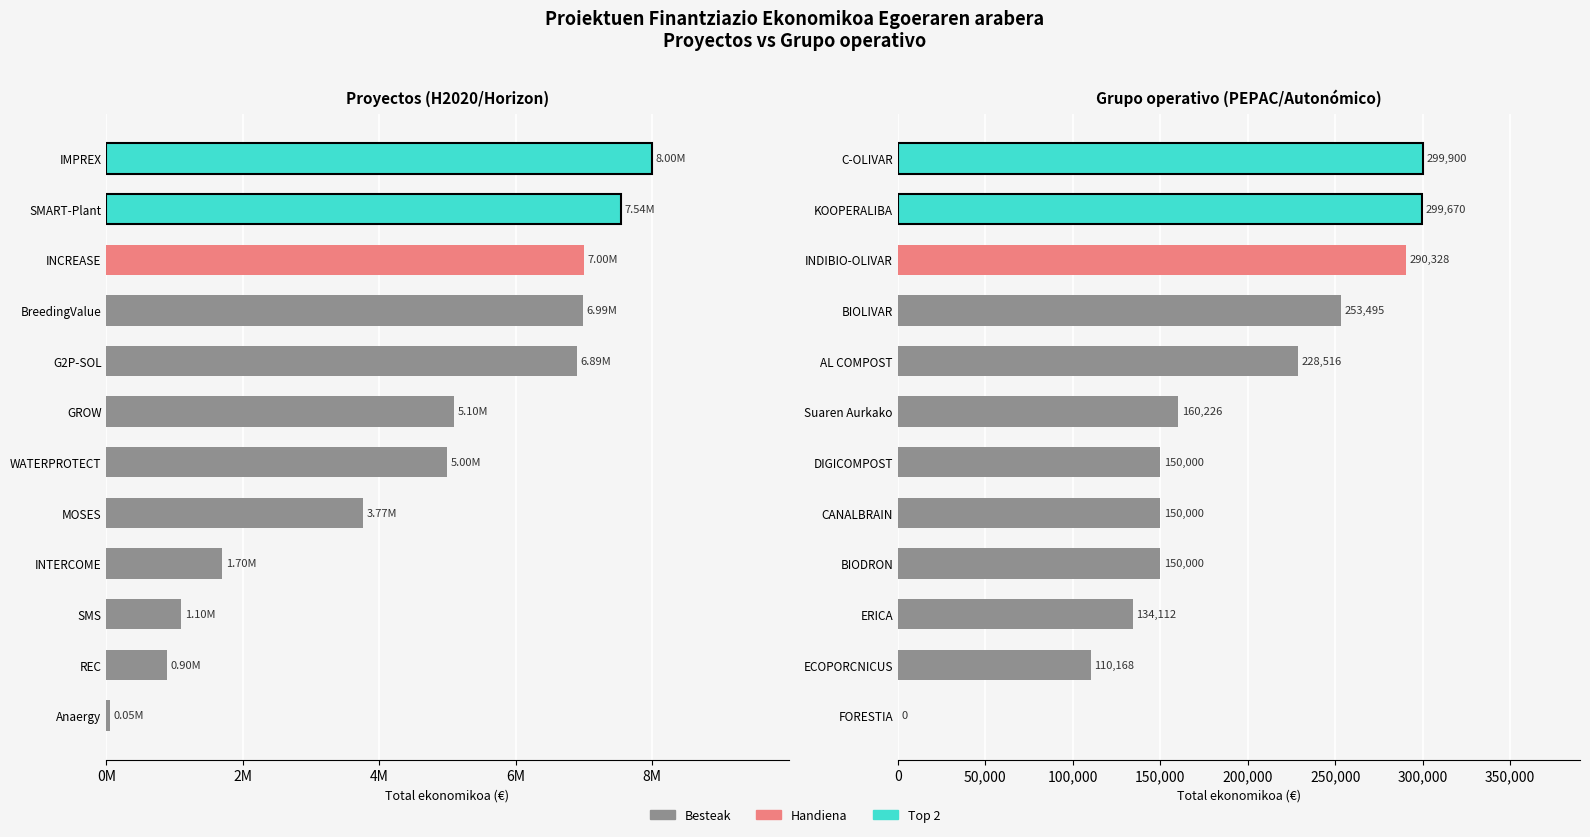

Is it true that Proyectos equals 1698506 at INTERCOME?

True